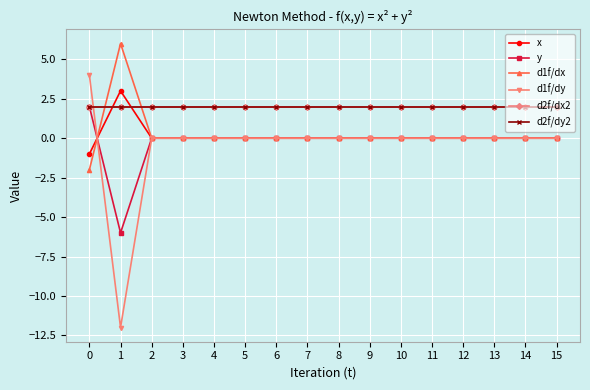

What is the average value of the d2f/dy2 series?

2